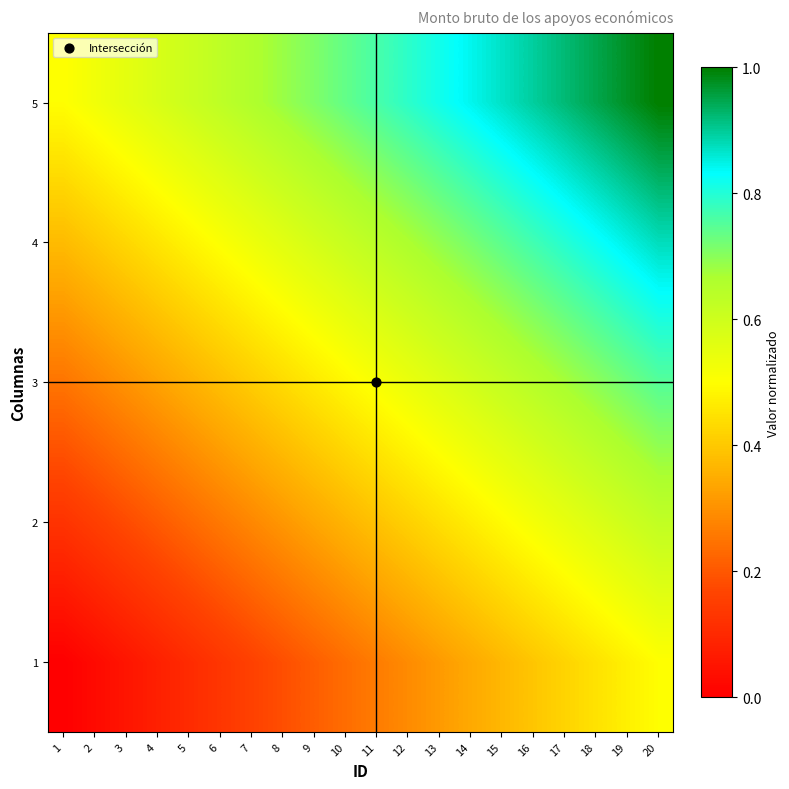

Reading right to left, transcribe all the data shown in this chart.

1: 20=0.5	19=0.5	18=0.4	17=0.4	16=0.4	15=0.4	14=0.3	13=0.3	12=0.3	11=0.3	10=0.2	9=0.2	8=0.2	7=0.2	6=0.1	5=0.1	4=0.1	3=0.1	2=0.0	1=0.0
2: 20=0.6	19=0.6	18=0.6	17=0.5	16=0.5	15=0.5	14=0.5	13=0.4	12=0.4	11=0.4	10=0.4	9=0.3	8=0.3	7=0.3	6=0.3	5=0.2	4=0.2	3=0.2	2=0.2	1=0.1
3: 20=0.8	19=0.7	18=0.7	17=0.7	16=0.6	15=0.6	14=0.6	13=0.6	12=0.5	11=0.5	10=0.5	9=0.5	8=0.4	7=0.4	6=0.4	5=0.4	4=0.3	3=0.3	2=0.3	1=0.2
4: 20=0.9	19=0.8	18=0.8	17=0.8	16=0.8	15=0.7	14=0.7	13=0.7	12=0.7	11=0.6	10=0.6	9=0.6	8=0.6	7=0.5	6=0.5	5=0.5	4=0.5	3=0.4	2=0.4	1=0.4
5: 20=1.0	19=1.0	18=0.9	17=0.9	16=0.9	15=0.9	14=0.8	13=0.8	12=0.8	11=0.8	10=0.7	9=0.7	8=0.7	7=0.7	6=0.6	5=0.6	4=0.6	3=0.6	2=0.5	1=0.5